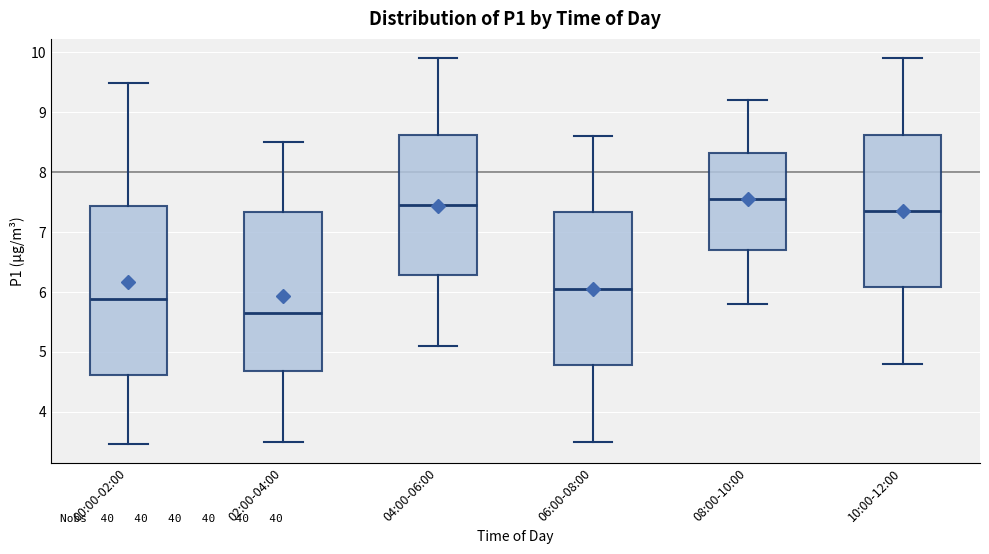

Reading left to right, read every box against the y-axis: the position of its median line, the range the box covers, and the ends of its whiskers. The values are not printed on the chart, so give them approximately, as read against the axis.

00:00-02:00: median 5.9, box 4.6 to 7.4, whiskers 3.5 to 9.5
02:00-04:00: median 5.7, box 4.7 to 7.3, whiskers 3.5 to 8.5
04:00-06:00: median 7.5, box 6.3 to 8.6, whiskers 5.1 to 9.9
06:00-08:00: median 6.1, box 4.8 to 7.3, whiskers 3.5 to 8.6
08:00-10:00: median 7.6, box 6.7 to 8.3, whiskers 5.8 to 9.2
10:00-12:00: median 7.4, box 6.1 to 8.6, whiskers 4.8 to 9.9